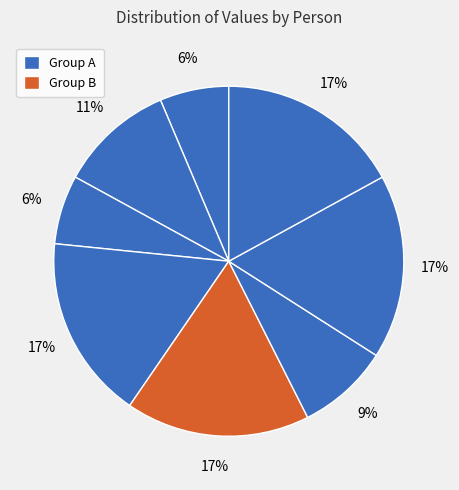

Count the number of slices in the pie.

8